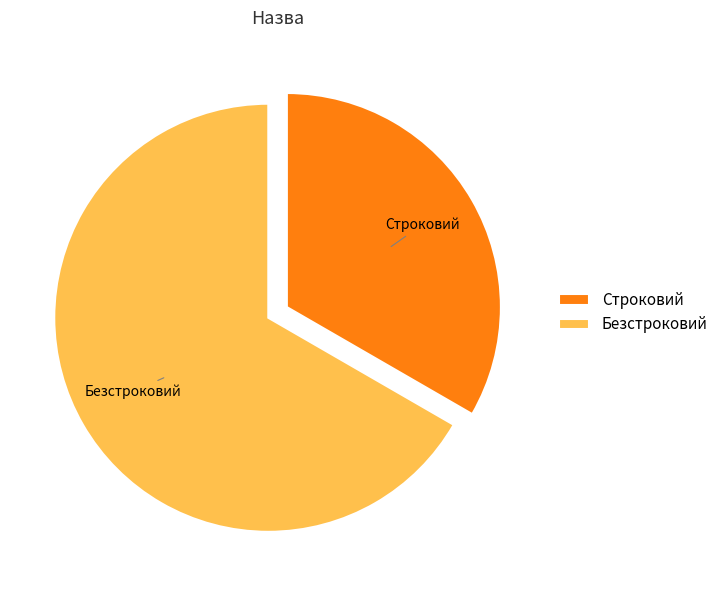

What is the largest slice in the pie chart?

Безстроковий